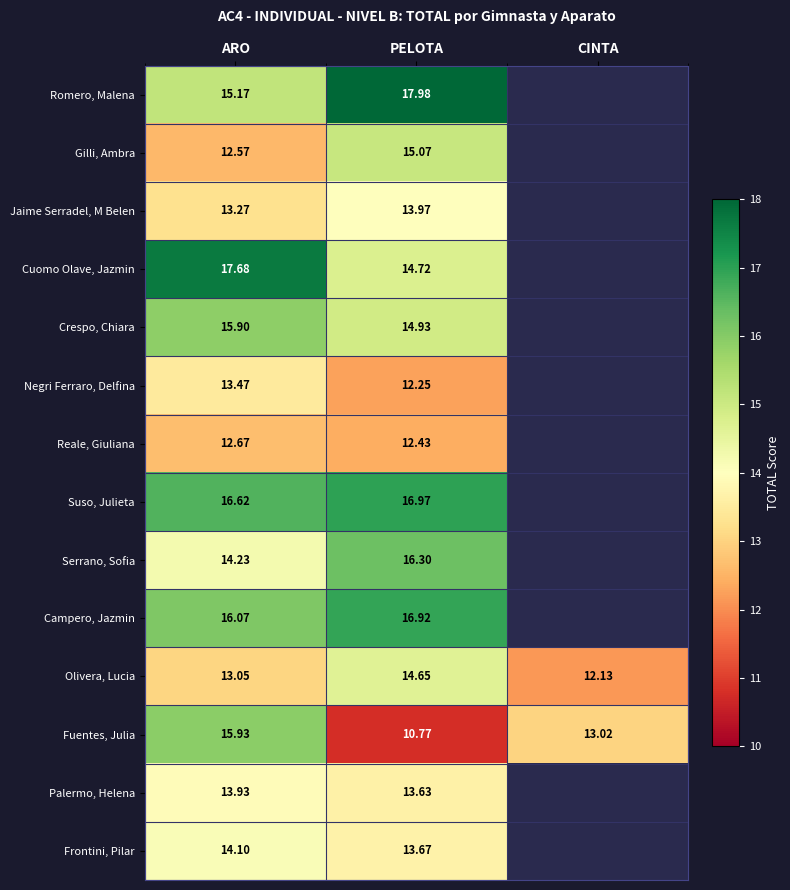

At which category is the sum across all series the highest?

ARO